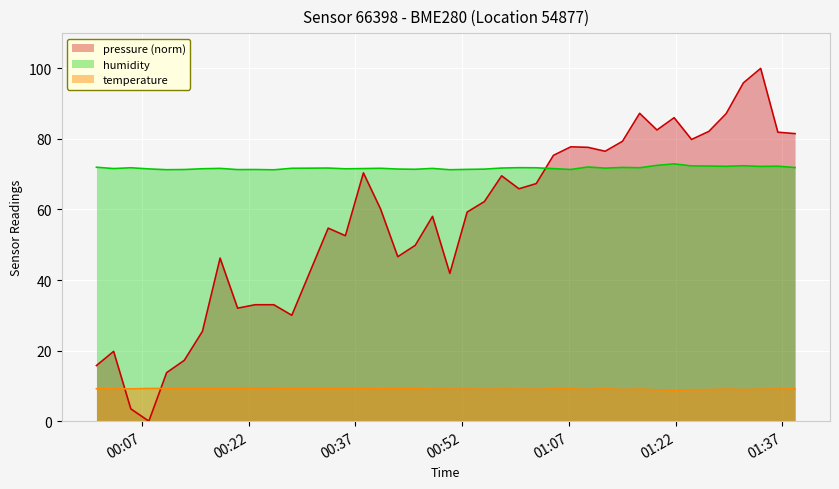

Which series has the largest range (max minus min)?

pressure (norm)